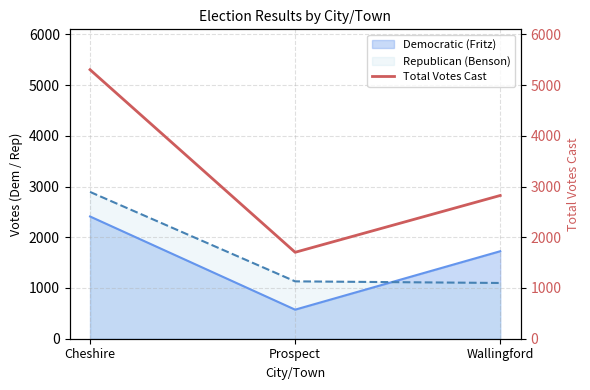

Read the value at Cheshire.

5304